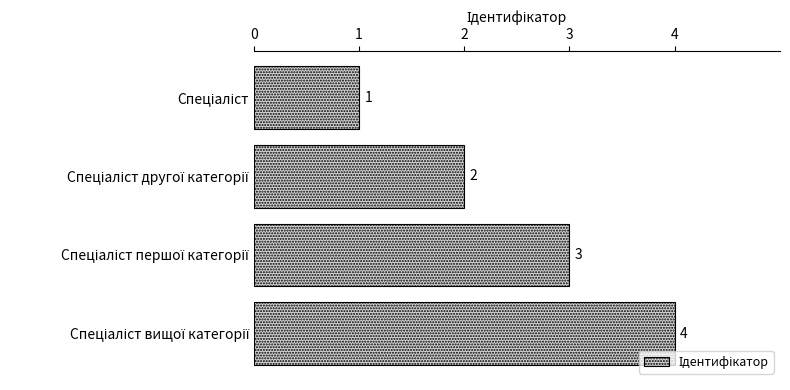

What is the value of the 1st bar from the top?

1